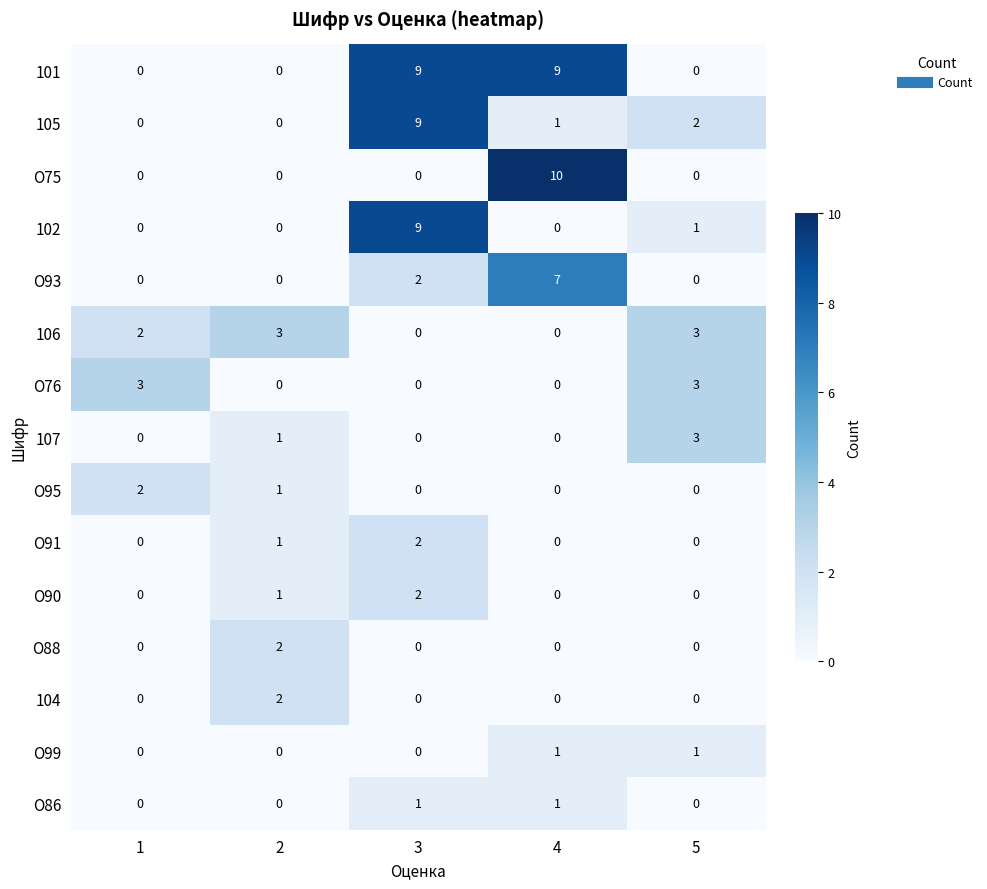

What is the difference between the highest and lowest values at 4?

10